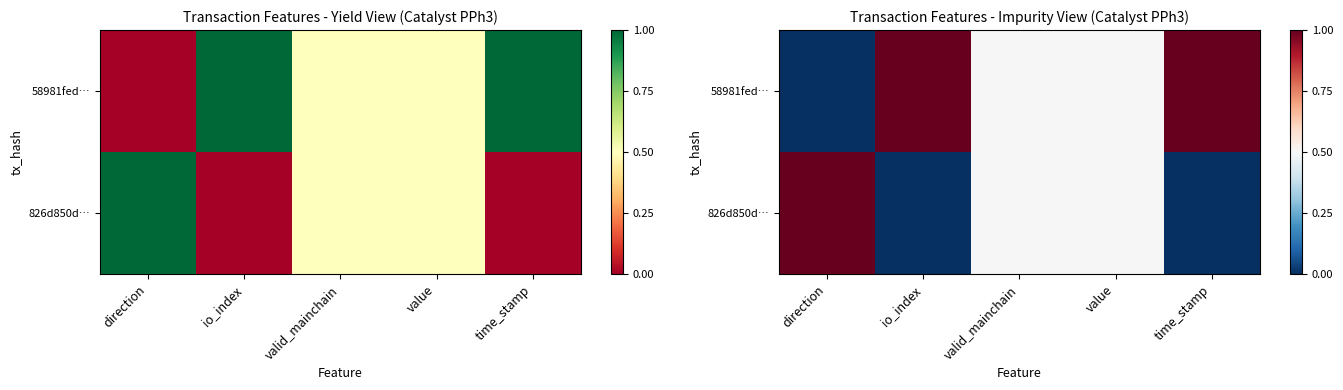

What is the sum of all 826d850d… values?

2.0